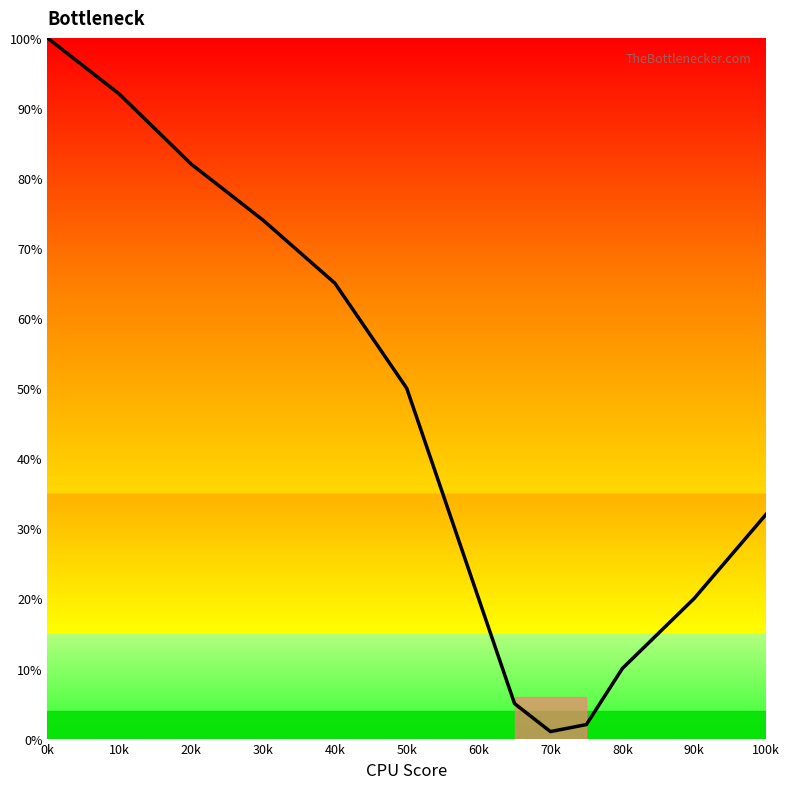

What is the greatest value displayed?

100